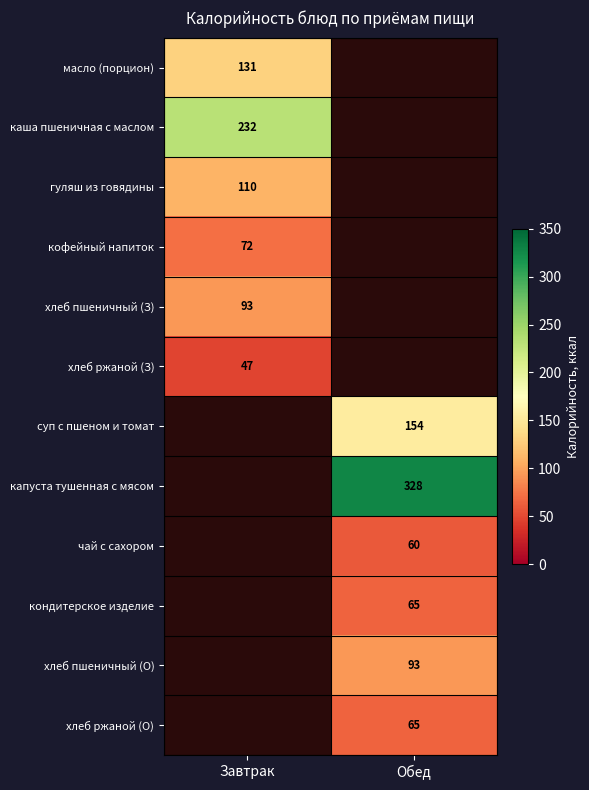

What is the greatest value displayed?

328.0